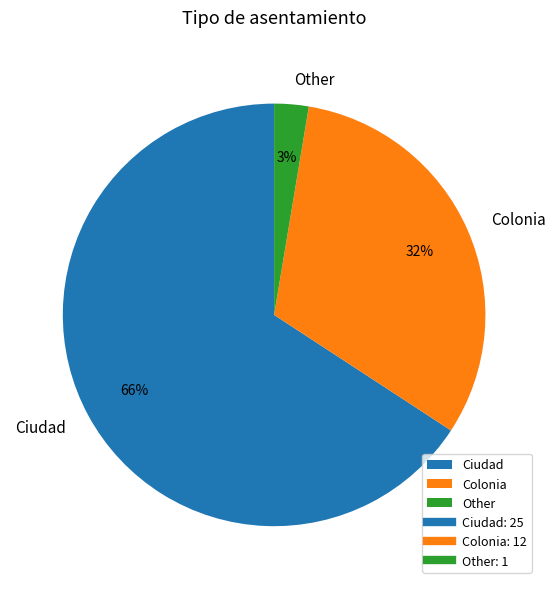

How many segments does this pie chart have?

3